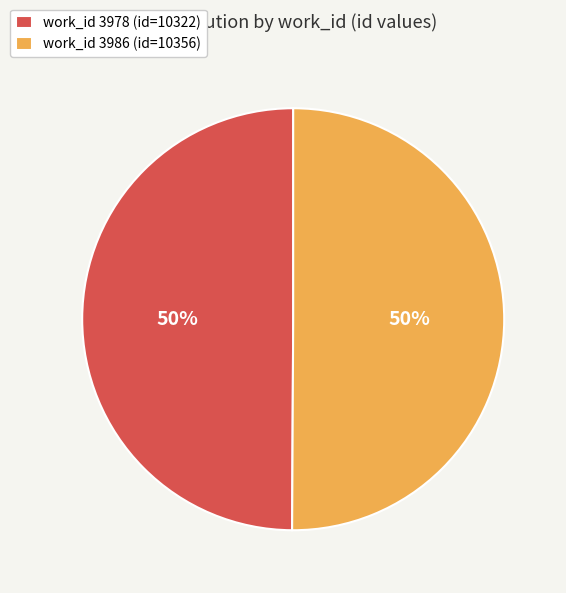

Approximately how many times larger is the value at work_id 3978 (id=10322) compared to work_id 3986 (id=10356)?

1.0